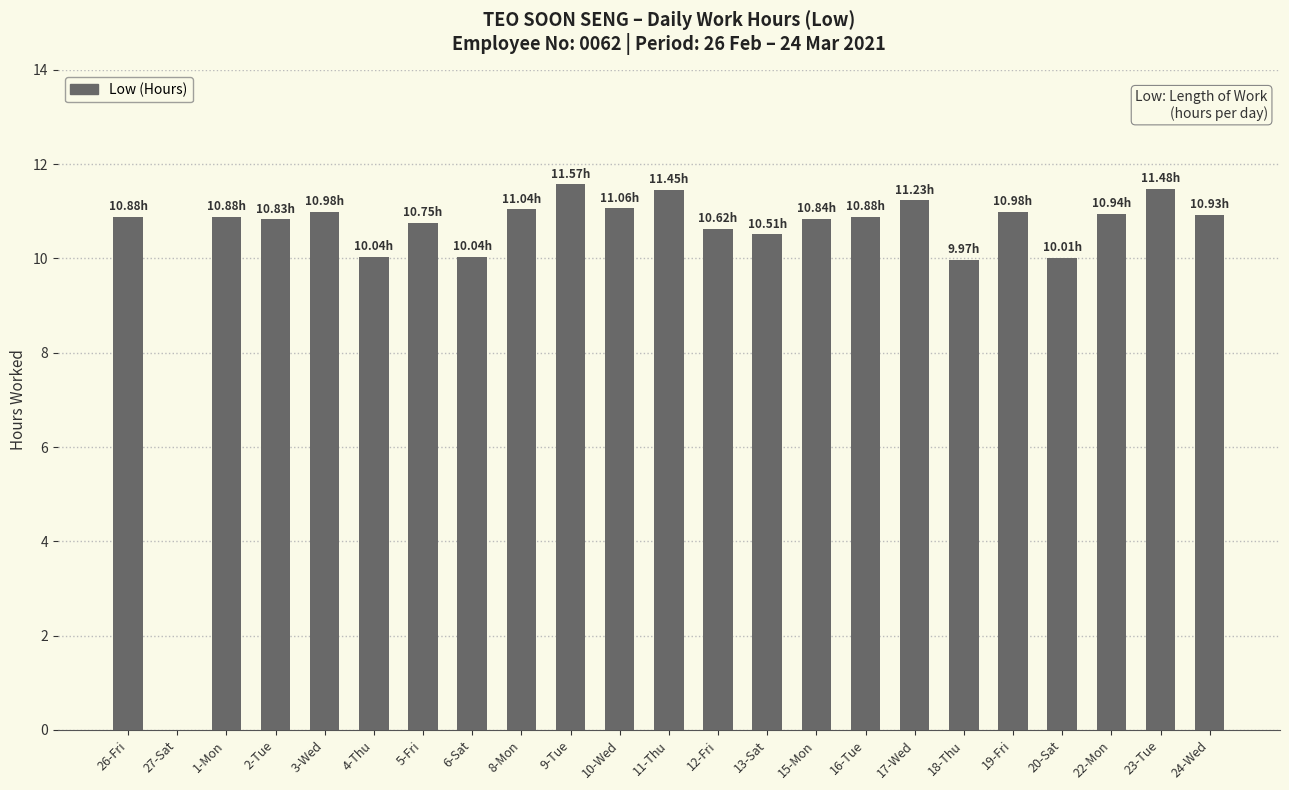

Between 12-Fri and 17-Wed, which is larger?

17-Wed